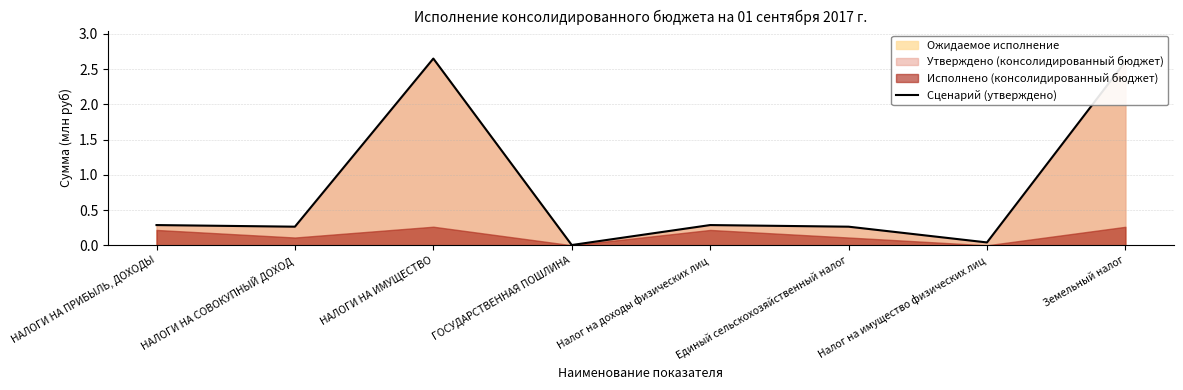

List the labels in order of value, smallest first.

ГОСУДАРСТВЕННАЯ ПОШЛИНА, Налог на имущество физических лиц, НАЛОГИ НА СОВОКУПНЫЙ ДОХОД, Единый сельскохозяйственный налог, НАЛОГИ НА ПРИБЫЛЬ, ДОХОДЫ, Налог на доходы физических лиц, Земельный налог, НАЛОГИ НА ИМУЩЕСТВО